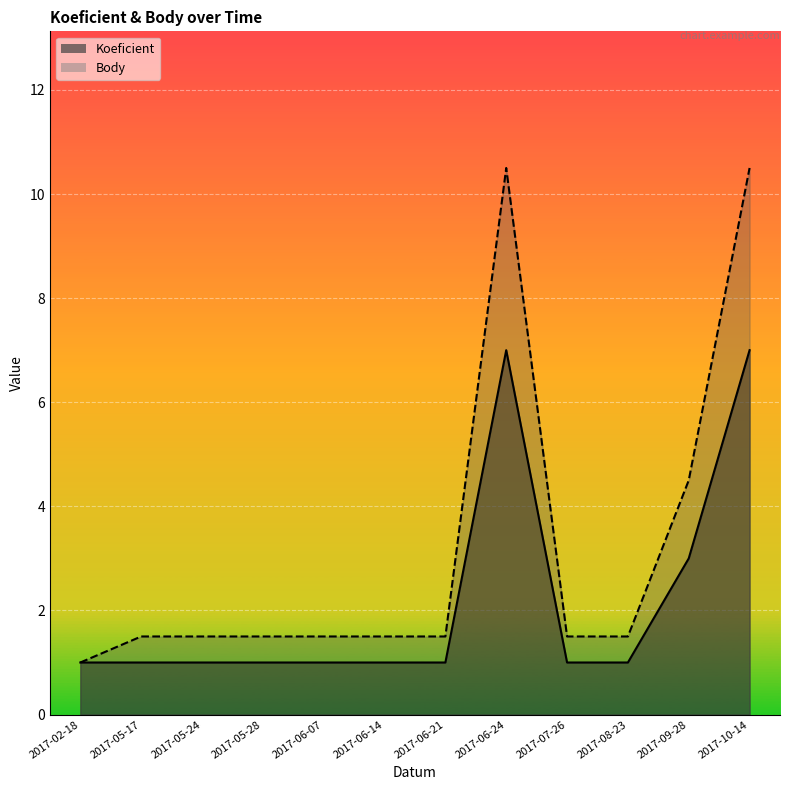

True or false: Body and Koeficient intersect in this chart.

False